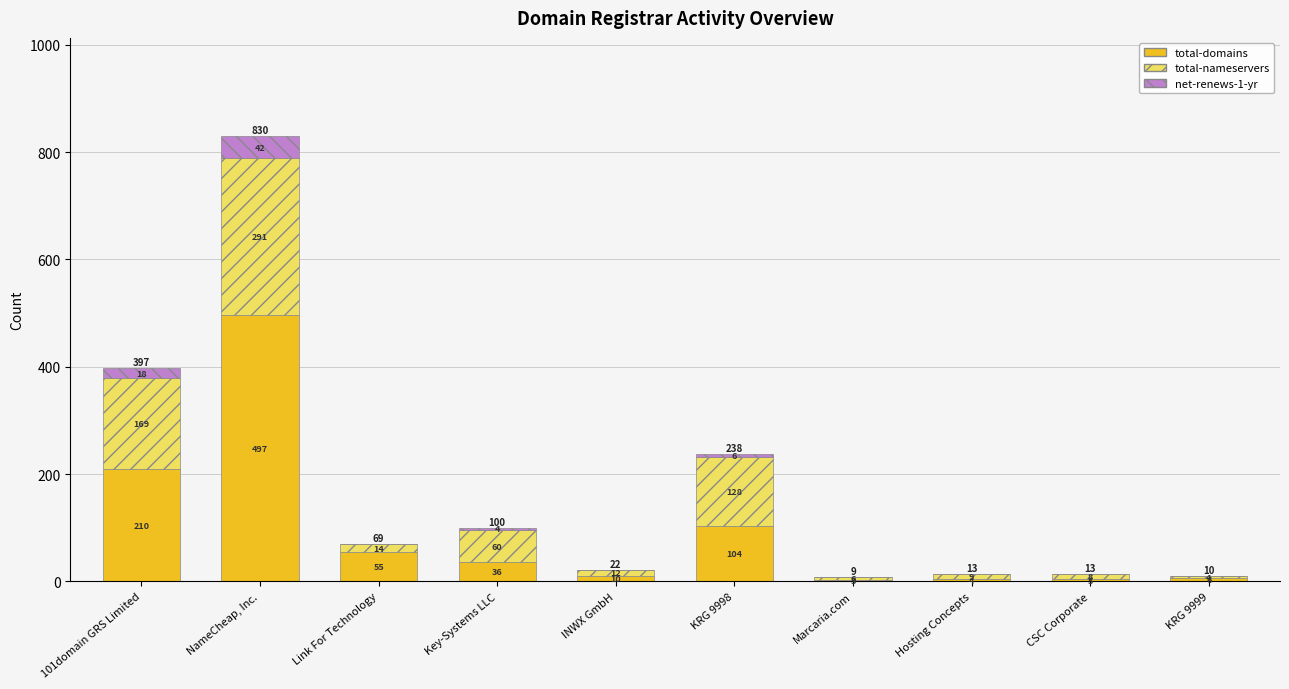

What is the maximum value for total-domains?

497